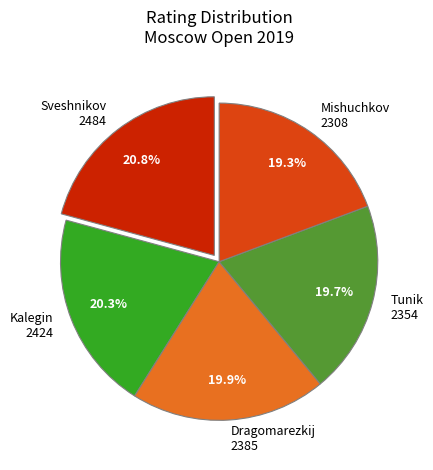

What is the largest slice in the pie chart?

Sveshnikov 2484